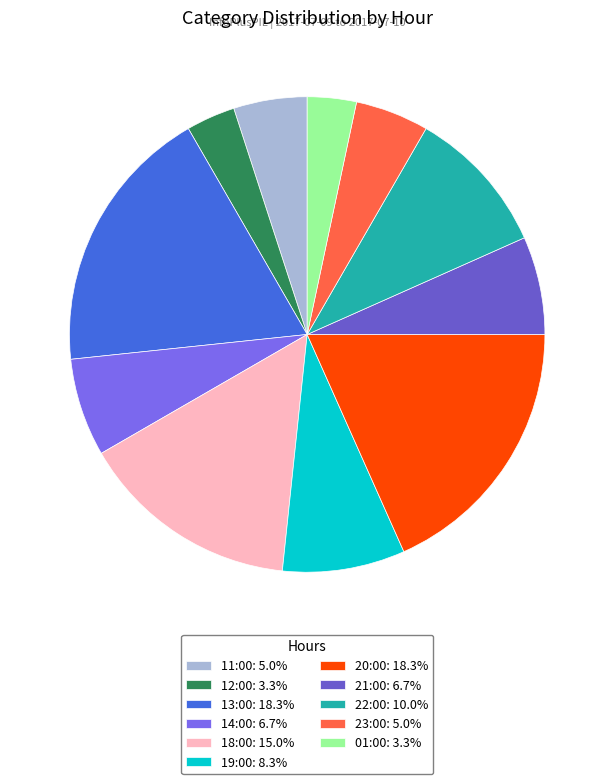

To the nearest percent, what is the combined percentage of 14:00 and 22:00?

17%